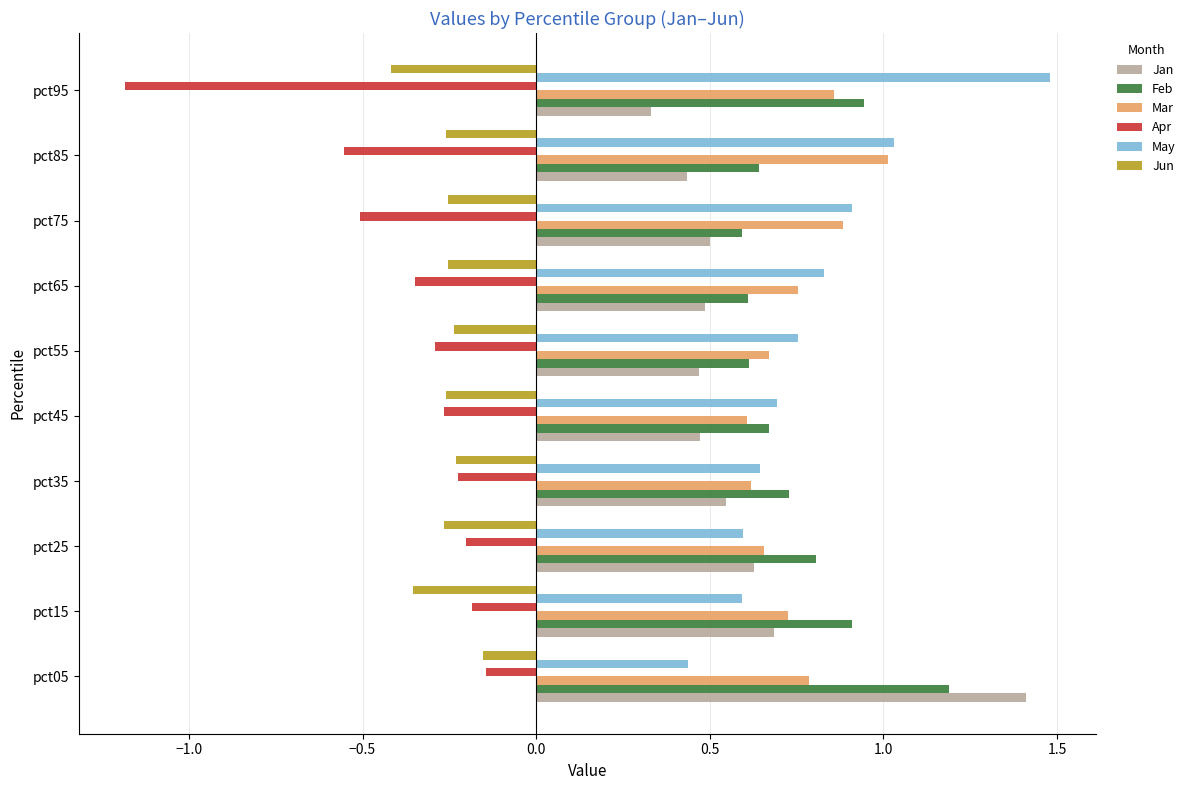

What is the total value across all series at pct35?

2.1